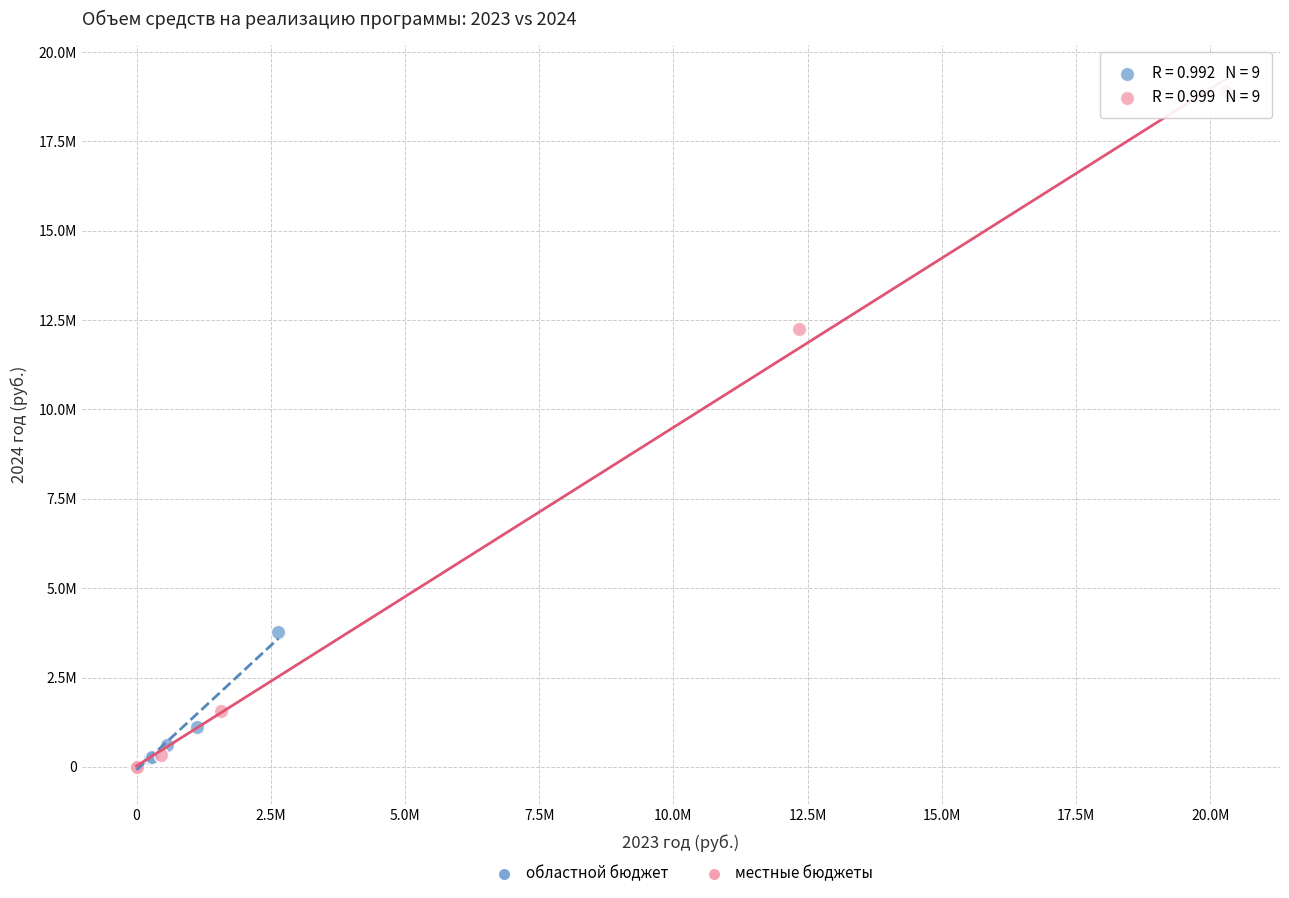

Which series has the largest Y range (max minus min)?

местные бюджеты